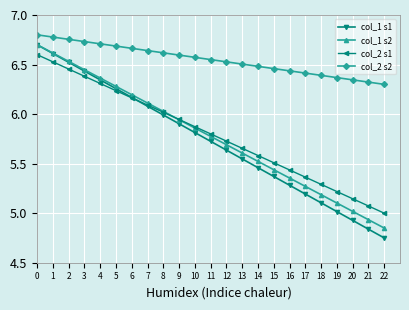

Which category has the lowest value across all series?

22